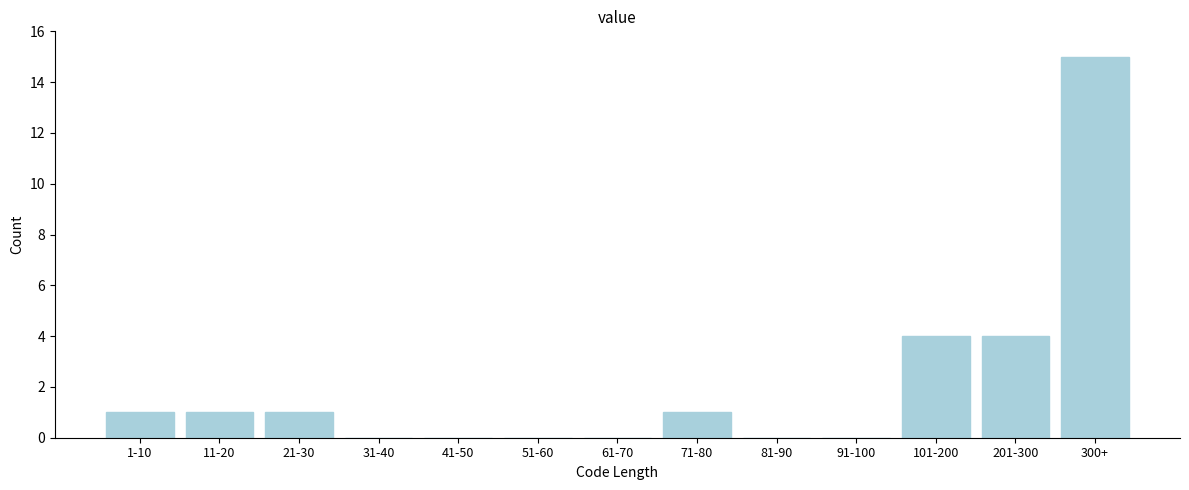

Reading left to right, list all the values displayed in this chart.

1-10=1	11-20=1	21-30=1	31-40=0	41-50=0	51-60=0	61-70=0	71-80=1	81-90=0	91-100=0	101-200=4	201-300=4	300+=15